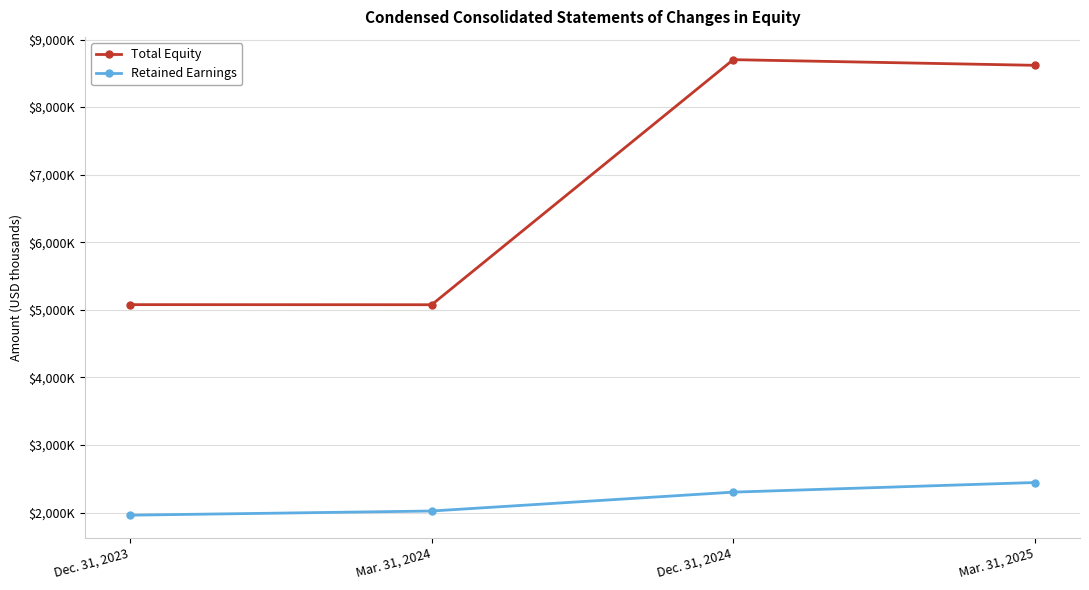

Reading left to right, list all the values displayed in this chart.

Total Equity: 5076624	5075178	8702262	8618664
Retained Earnings: 1960638	2022450	2301655	2444063